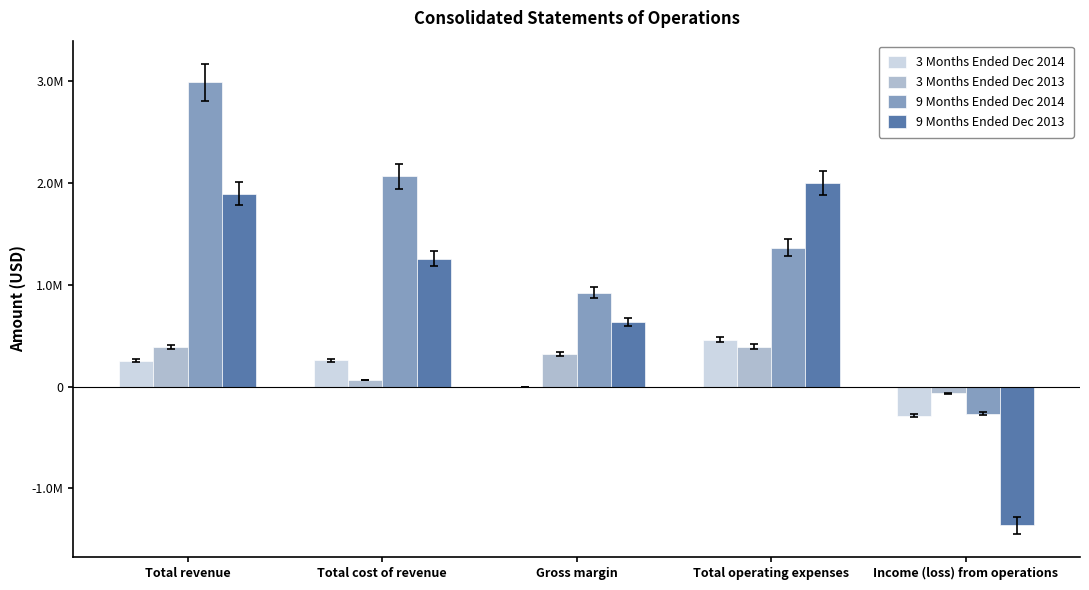

What are all the series names shown in the legend?

3 Months Ended Dec 2014, 3 Months Ended Dec 2013, 9 Months Ended Dec 2014, 9 Months Ended Dec 2013